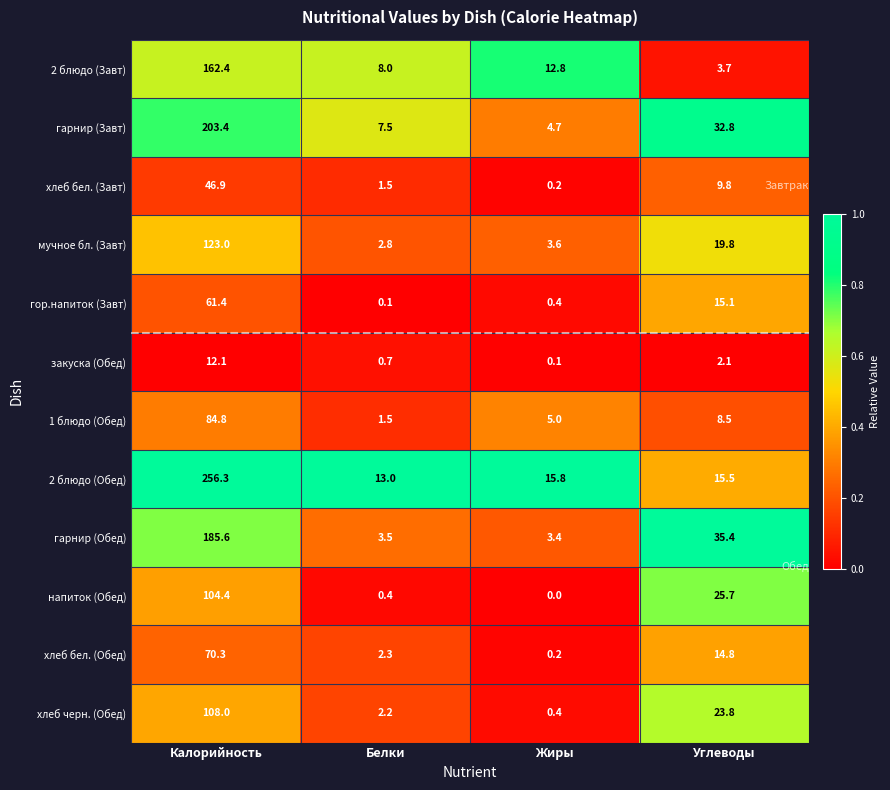

The value of мучное бл. (Завт) at Калорийность is 123.0. True or false?

True